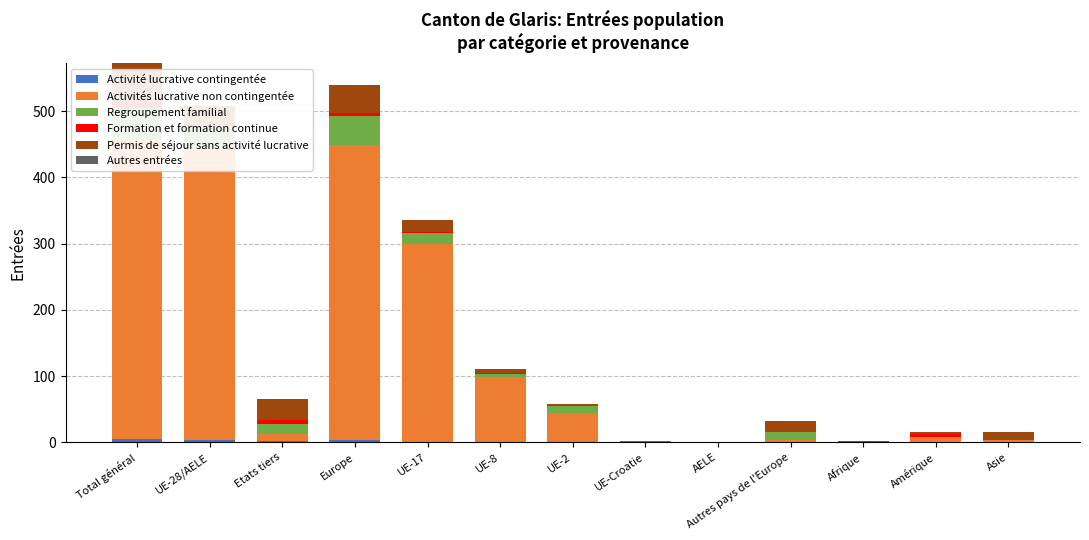

What is the label of the 2nd bar from the left?

UE-28/AELE